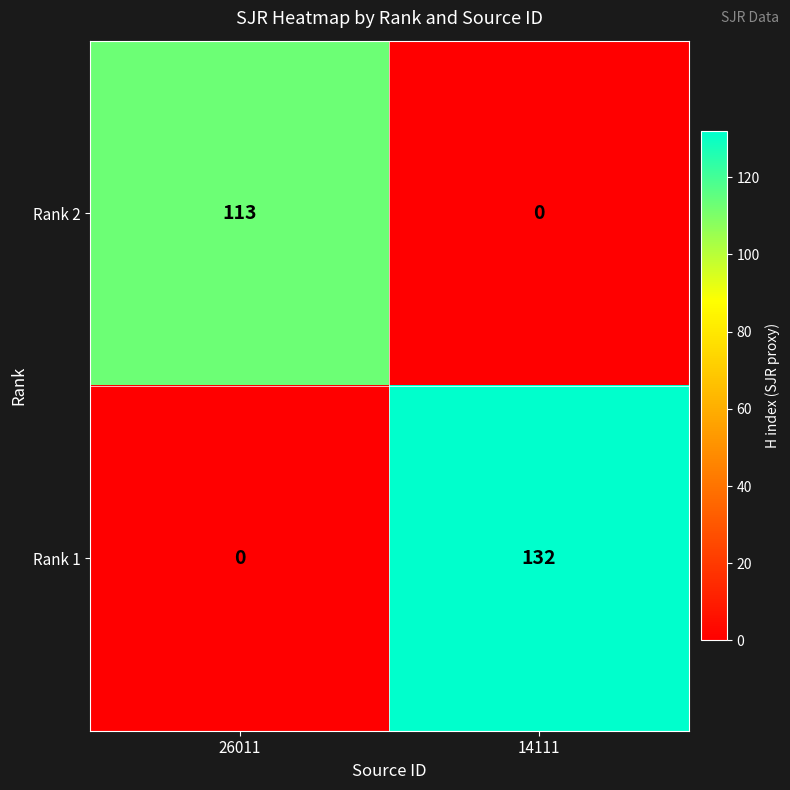

What is the difference between the maximum and minimum values in the Rank 2 series?

113